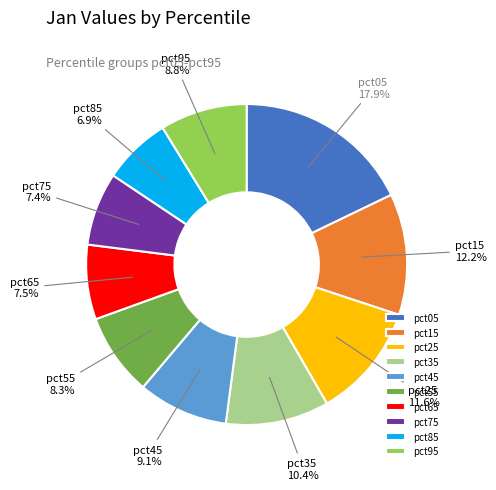

Approximately how many times larger is the value at pct75 compared to pct25?

0.6